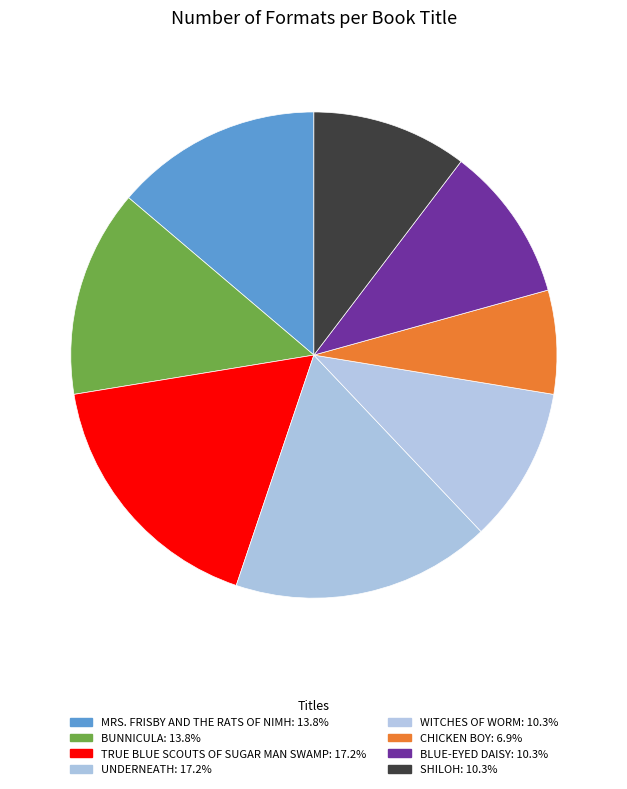

How many slices are in this pie chart?

8